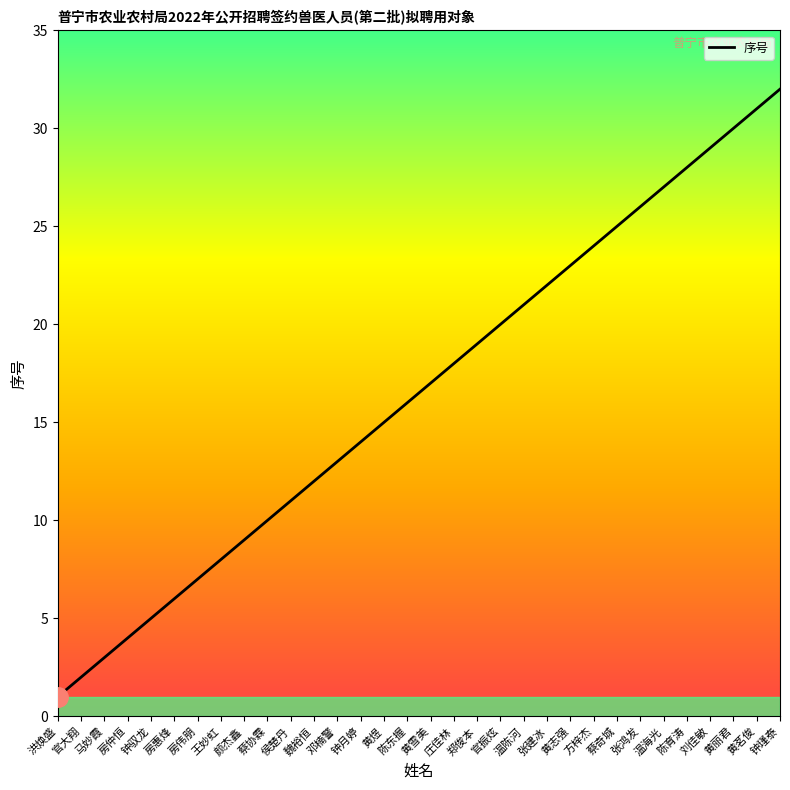

The chart shows a value of 9 at 钟驭龙. True or false?

False